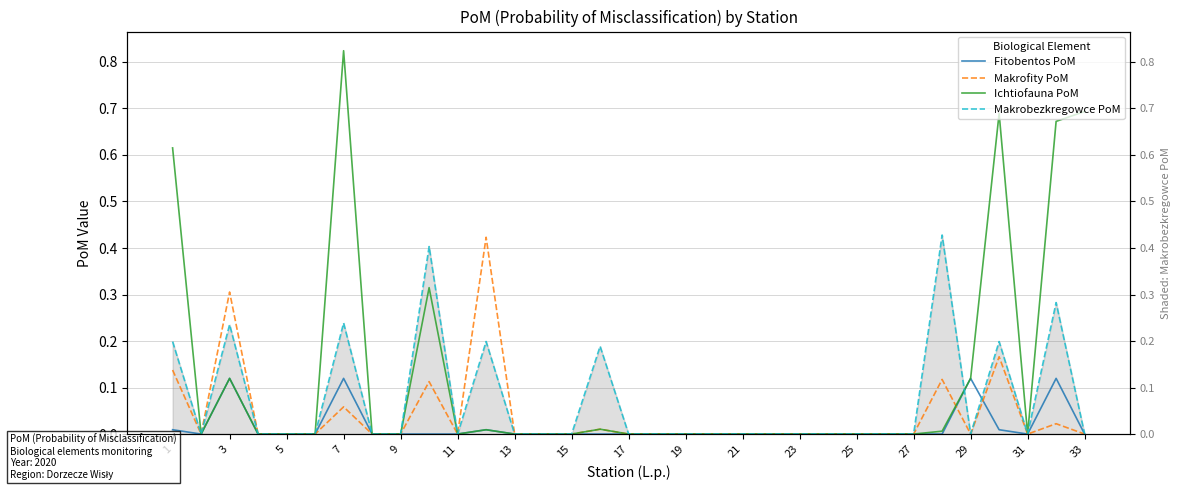

Is the value of Fitobentos PoM at 1 greater than the value of Makrofity PoM at 27?

Yes